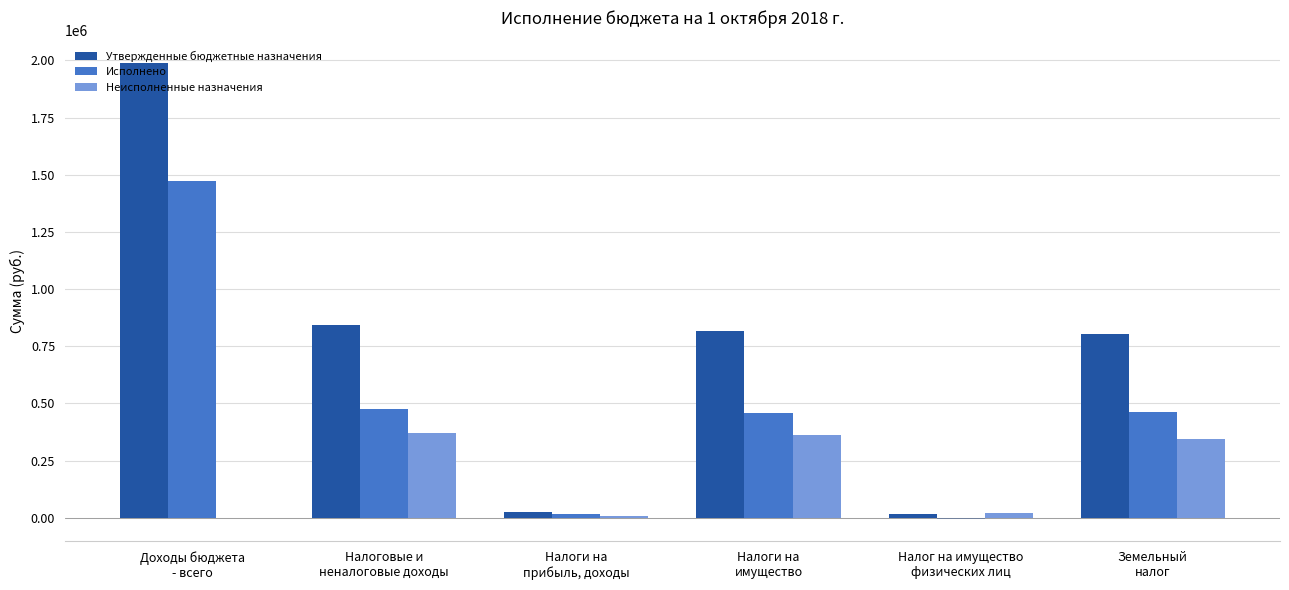

What is the maximum value shown in the chart?

1988100.0